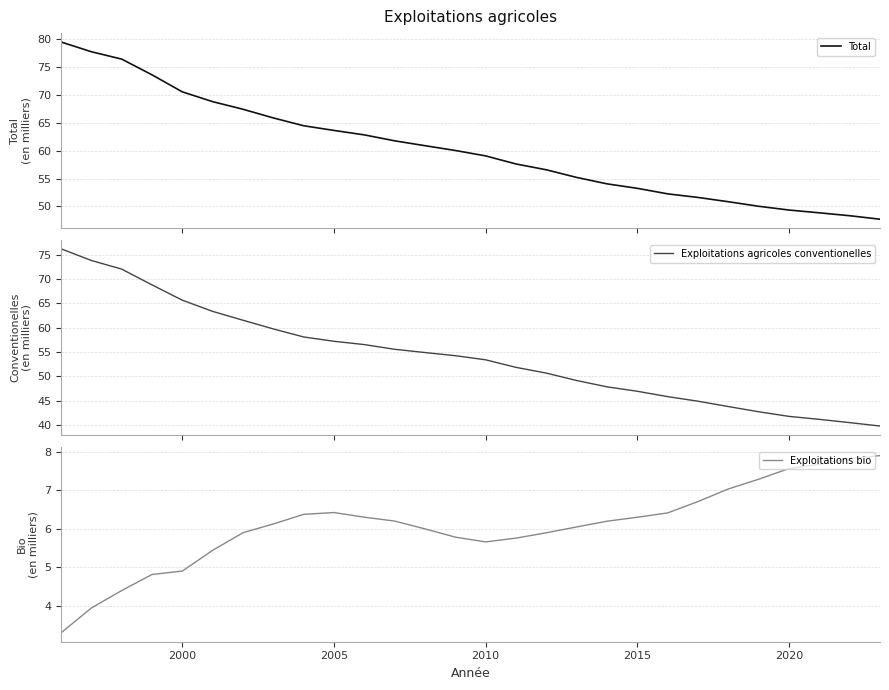

Does the chart display data point markers on the line(s)?

No